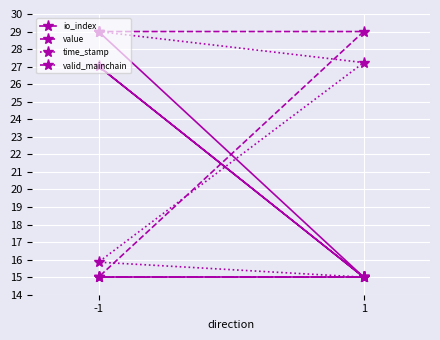

What are all the series names shown in the legend?

io_index, value, time_stamp, valid_mainchain